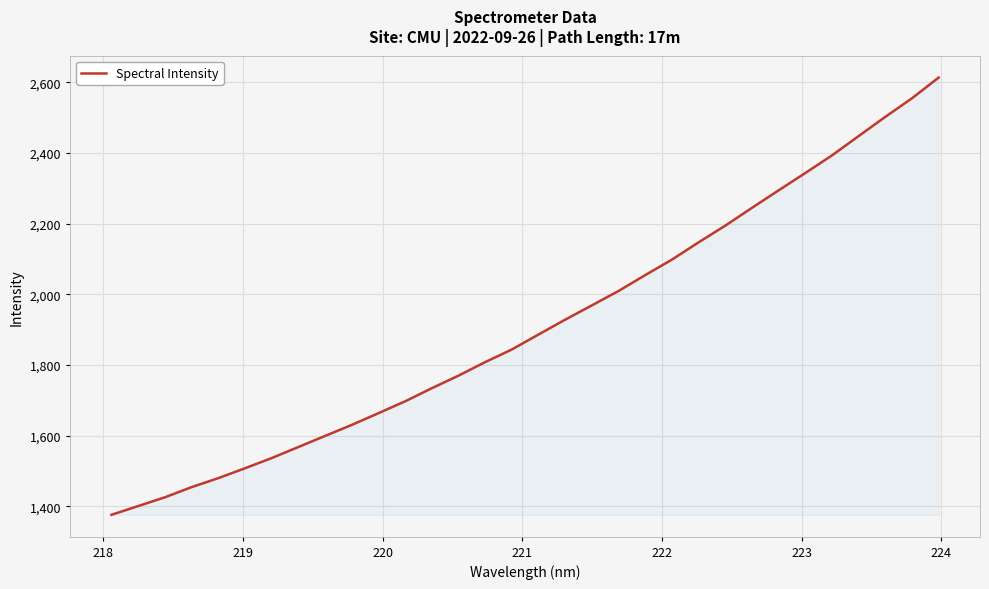

What is the difference between the maximum and minimum values?

1237.5